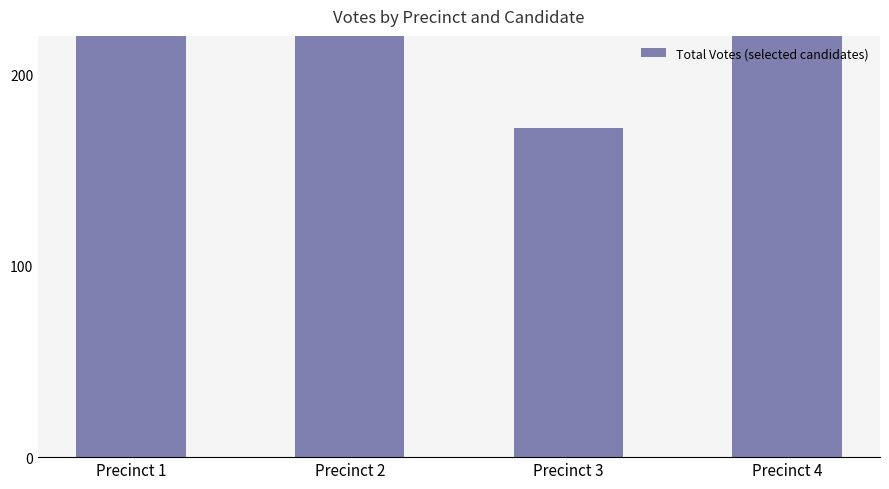

Reading right to left, what are all the values shown in this chart?

316	172	309	352